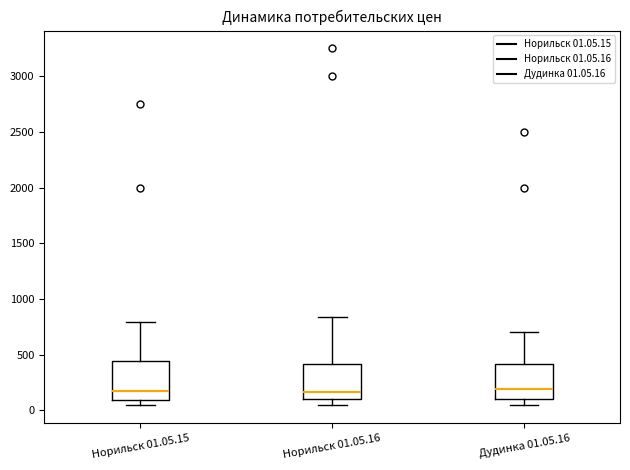

Where does the upper whisker of the box for Норильск 01.05.16 end on the y-axis? The values are not printed on the chart, so give them approximately, as read against the axis.

850